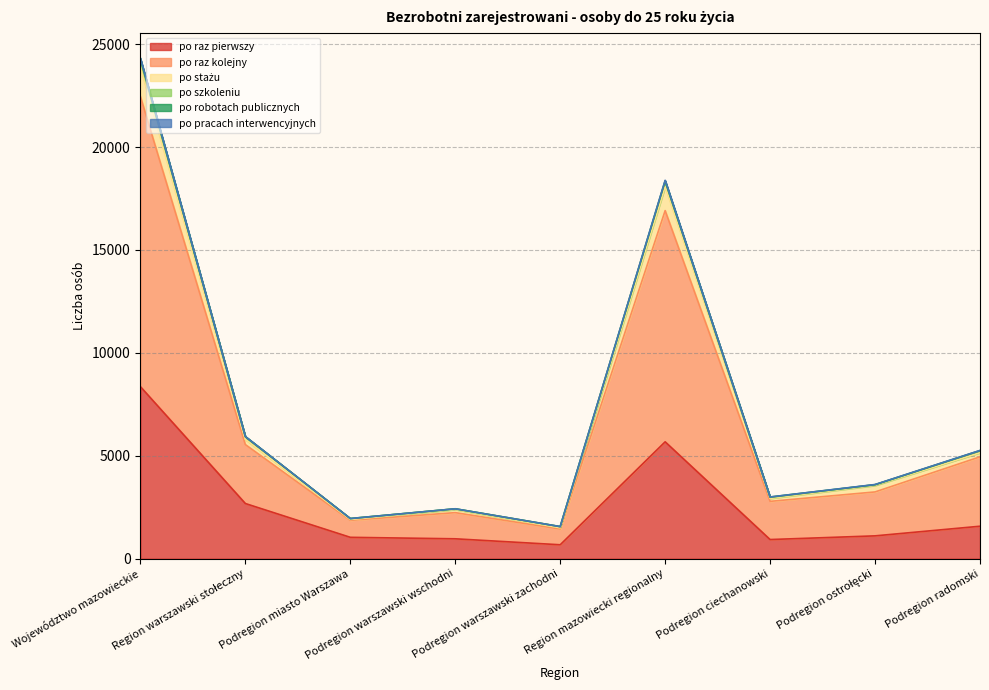

The po raz kolejny series shows 5150 at Podregion radomski. True or false?

True